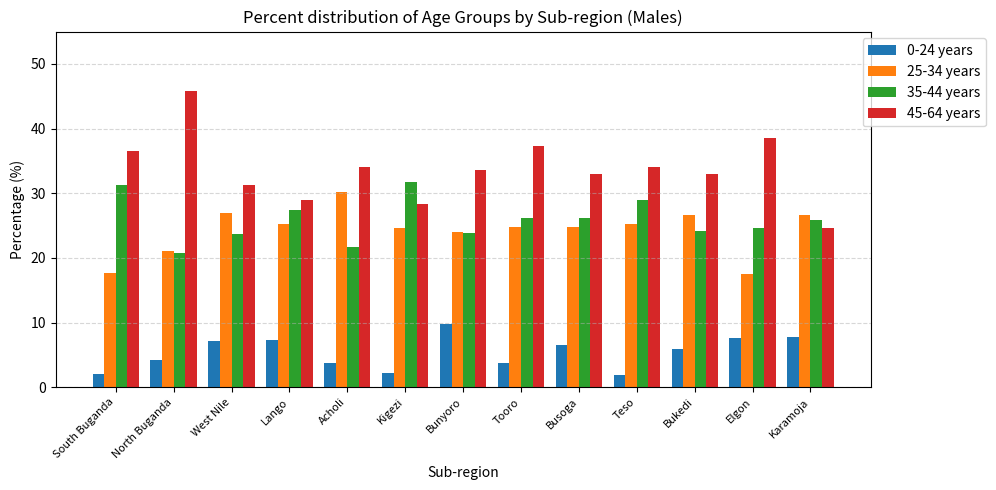

Is it true that 45-64 years equals 7.2 at Bunyoro?

False